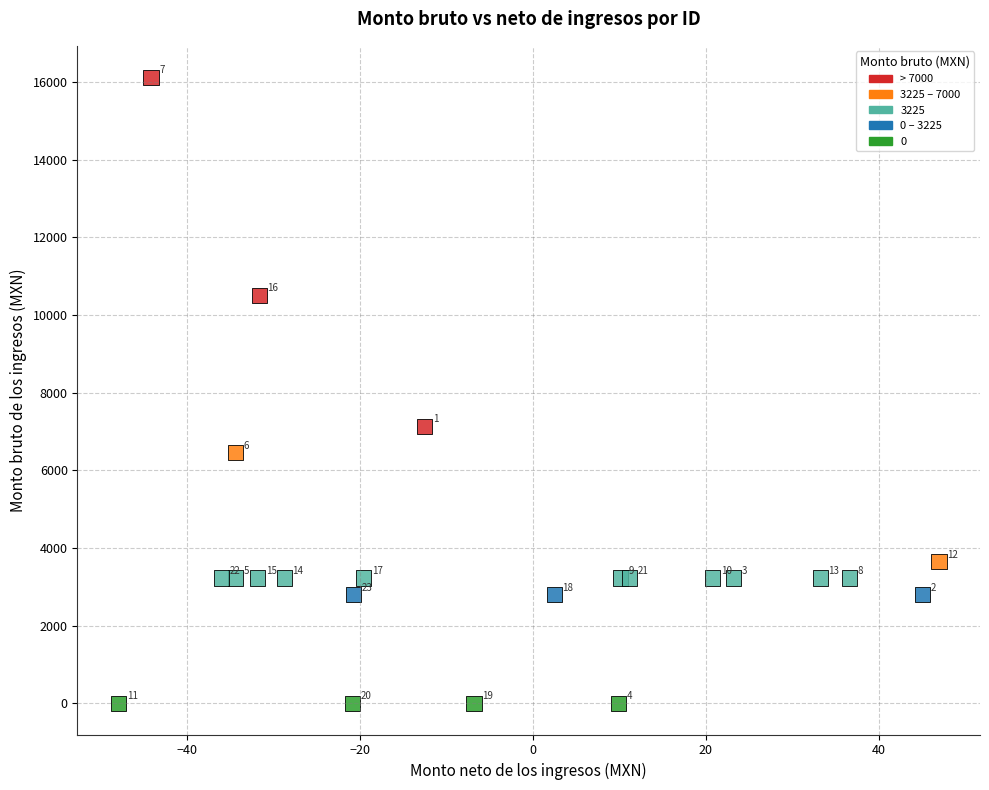

What is the range of X values (max minus min)?

94.9